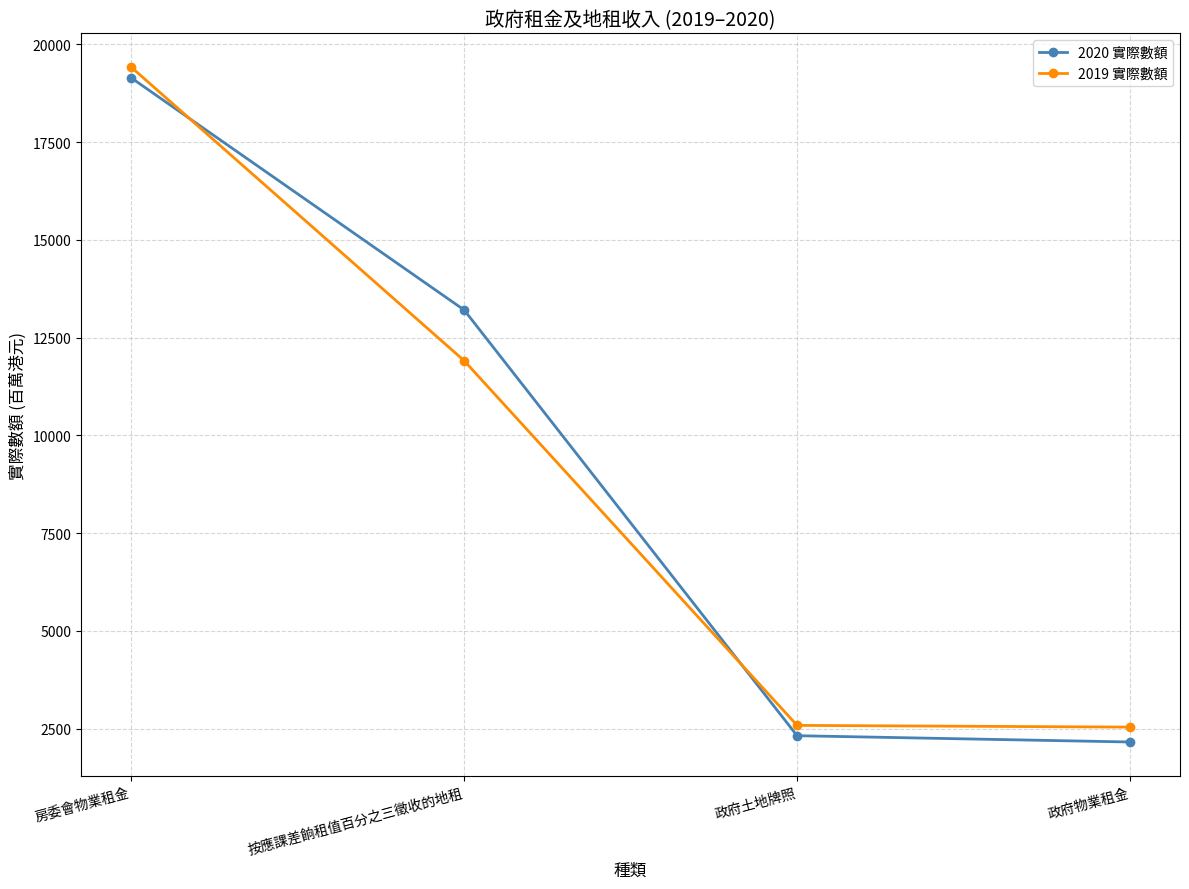

What is the spread (max minus min) of values at 政府土地牌照?

264